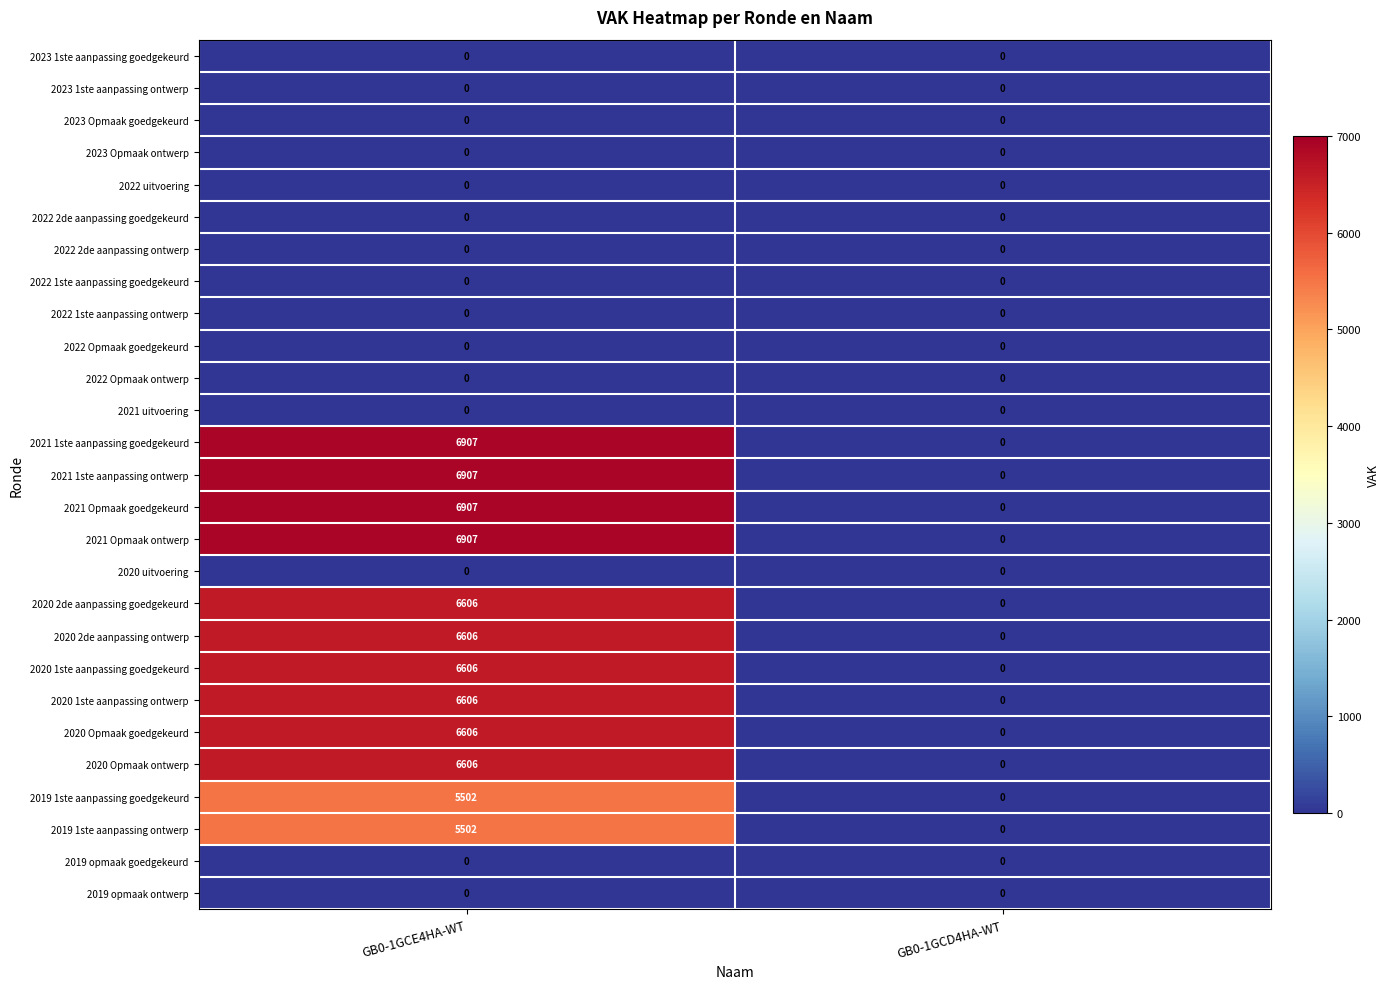

Count the number of categories in the chart.

2